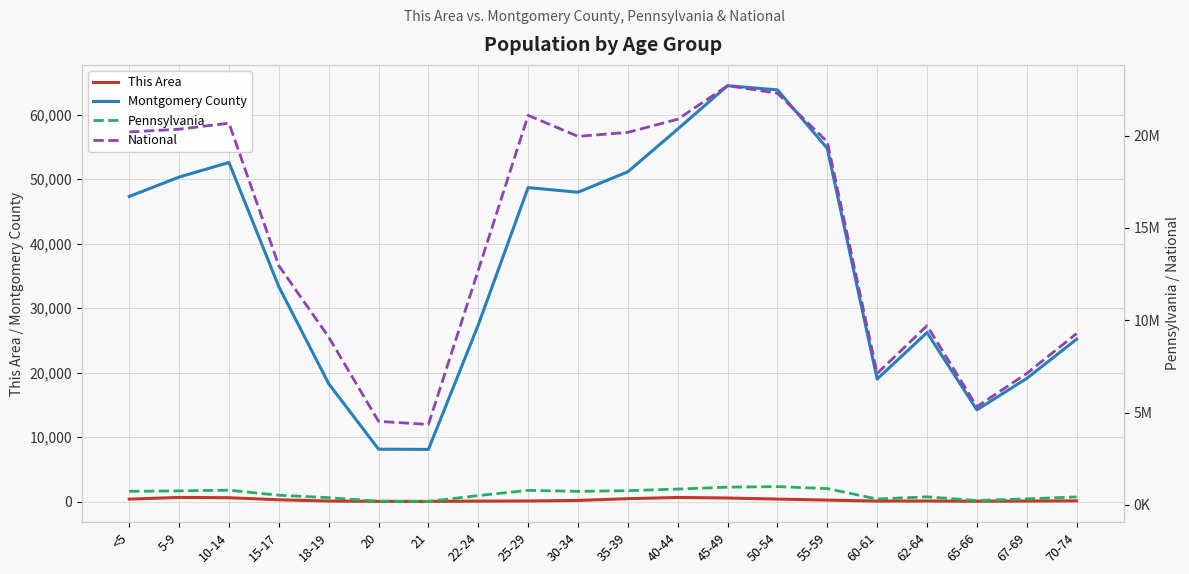

The value of Montgomery County at 15-17 is 33311. True or false?

True